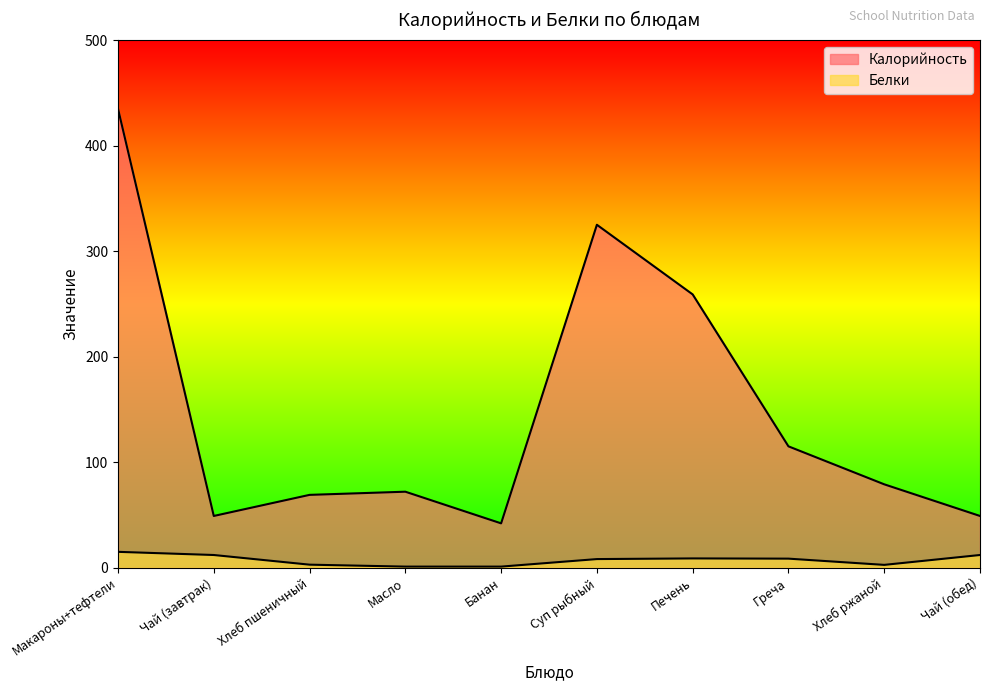

At which label does Белки reach its peak?

Макароны+тефтели